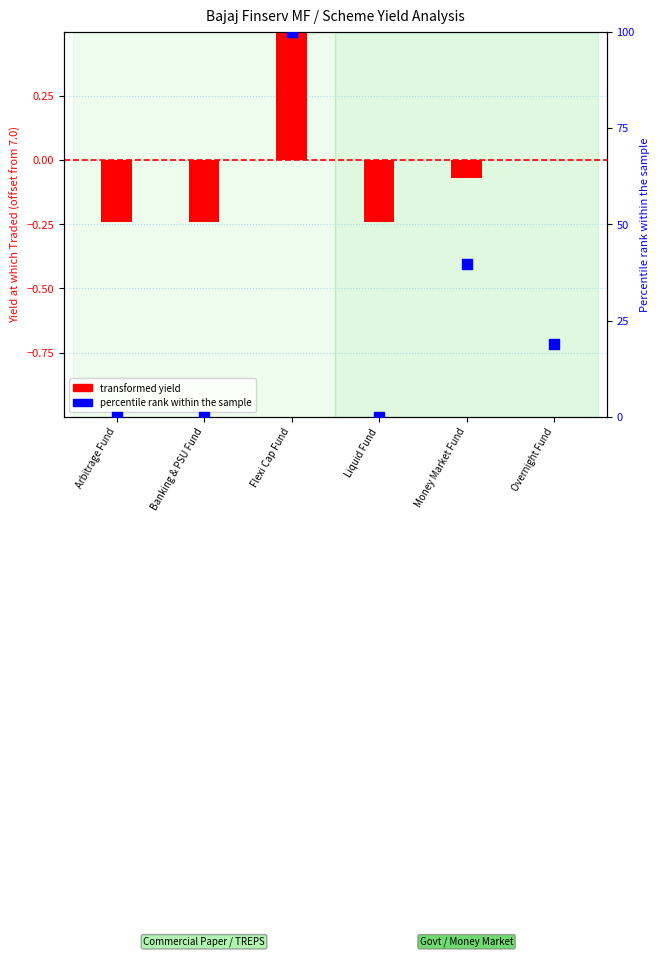

Which series contains the lowest Y value?

transformed yield